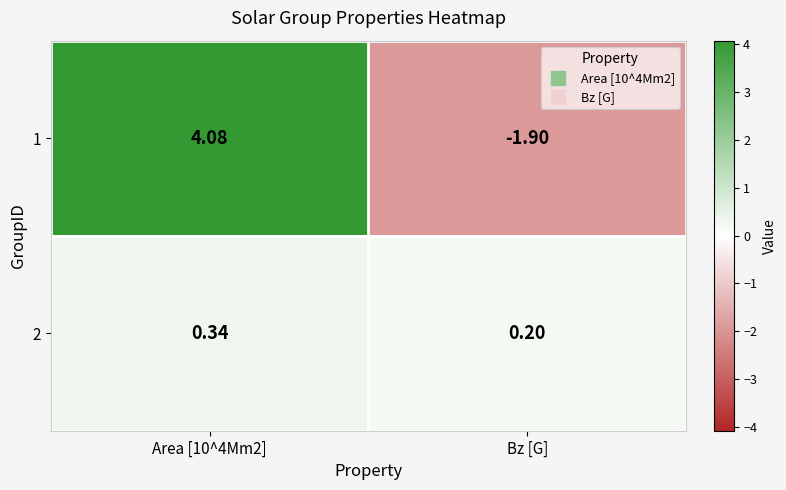

At which label is 1 closest to 1?

Bz [G]